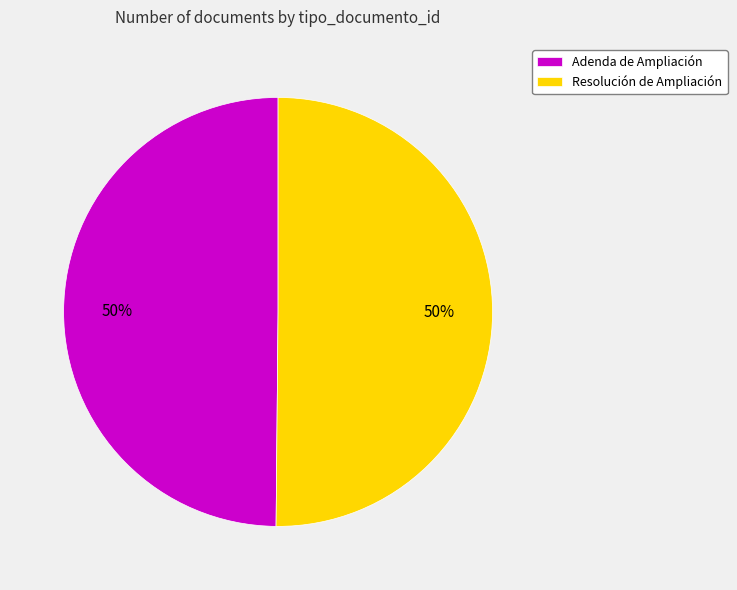

To the nearest percent, what is the average slice percentage?

50%